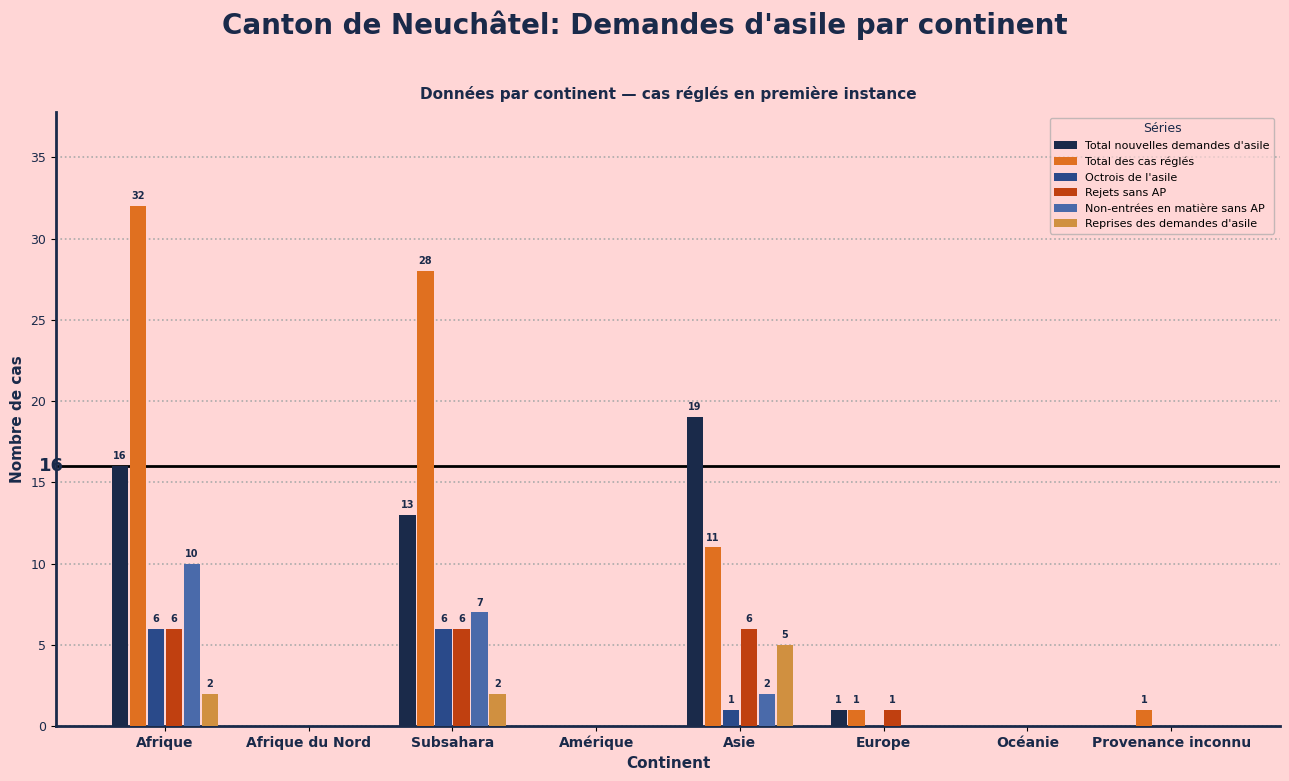

Where is Rejets sans AP nearest to the value 3?

Europe